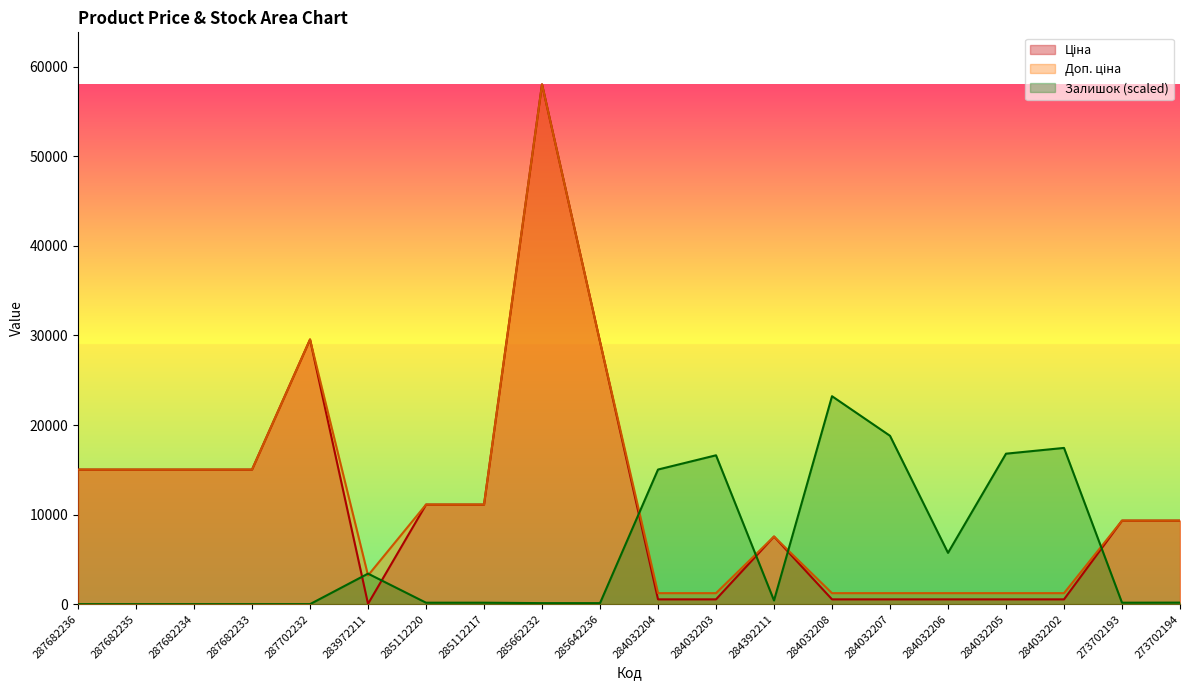

Which category has the highest value in the Доп. ціна series?

285662232